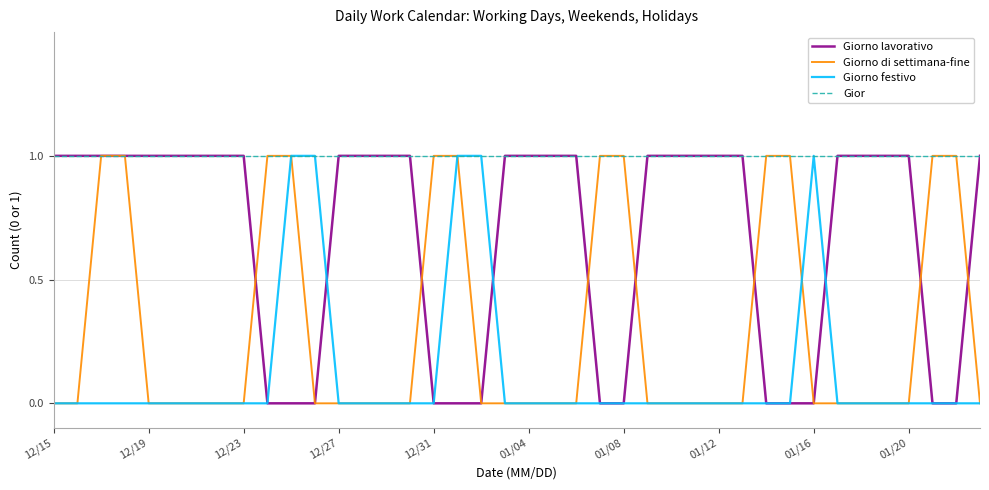

List the series in order of their overall mean, lowest first.

Giorno festivo, Giorno di settimana-fine, Giorno lavorativo, Gior